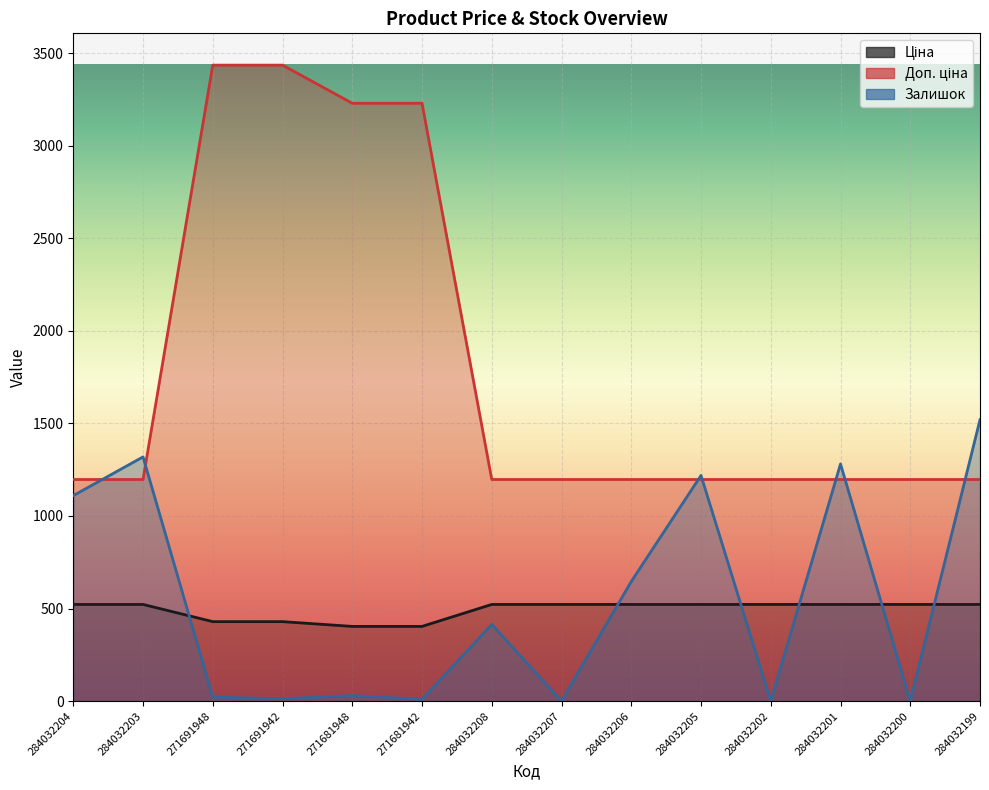

What is the difference between the second highest and second lowest values in the Залишок series?

1319.0